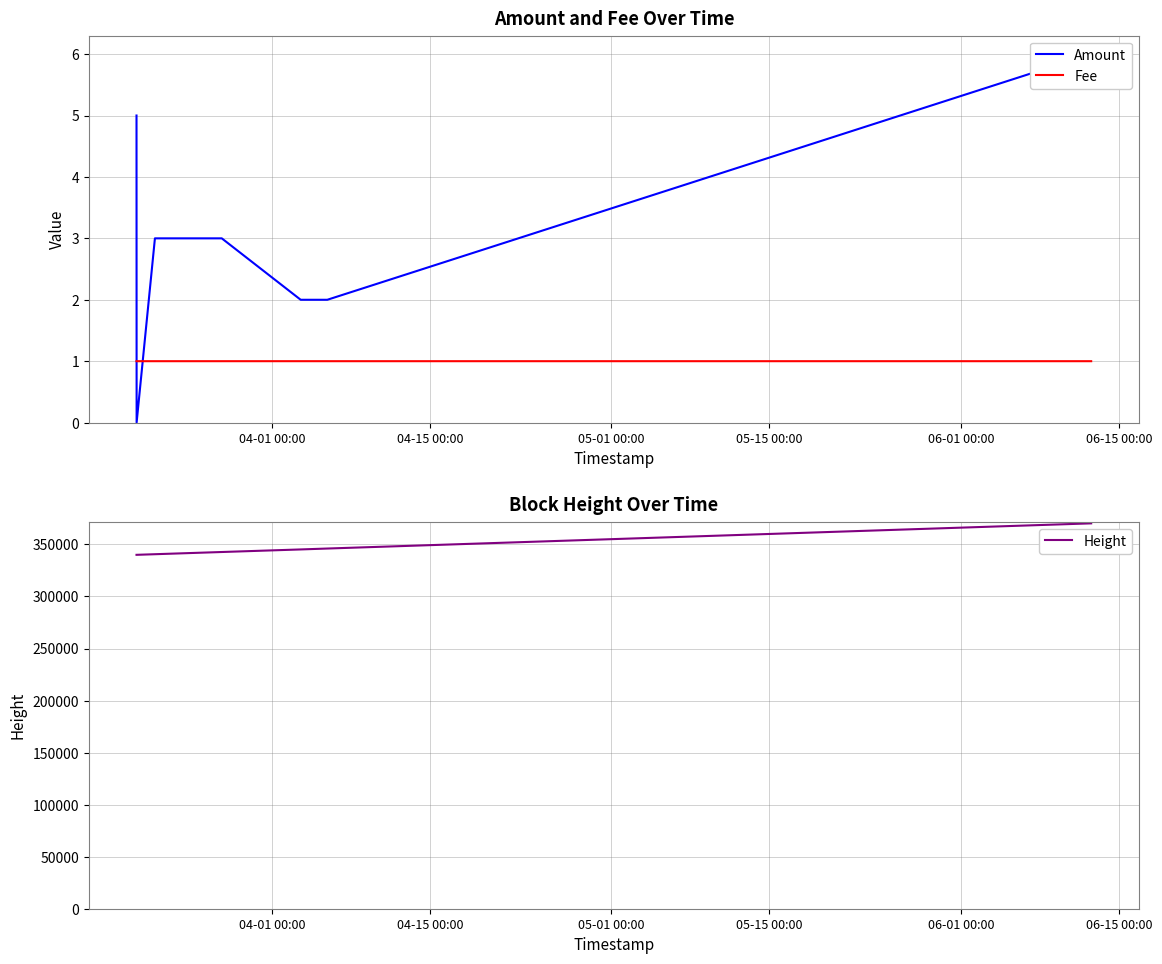

What is the highest value of the Fee series?

1.0